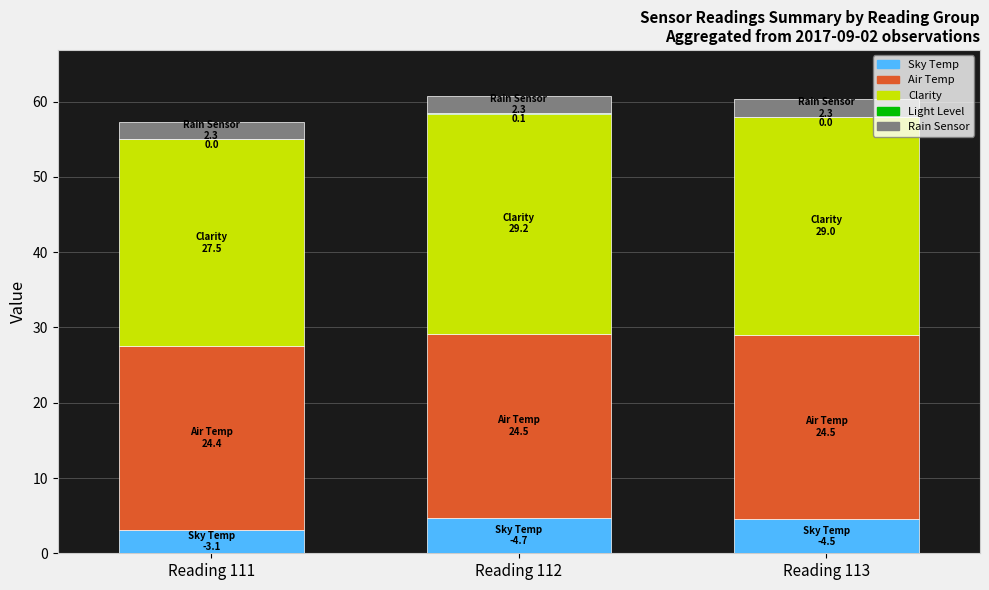

What is the total value across all series at Reading 113?

60.3